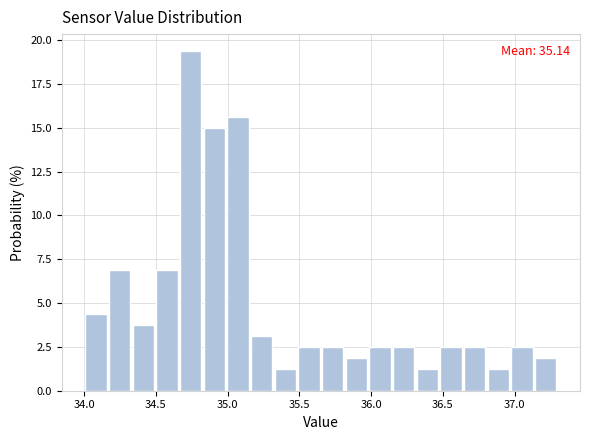

Around what value on the x-axis is the tallest bar? Give the approximate position of its centre, as read against the axis.

34.75